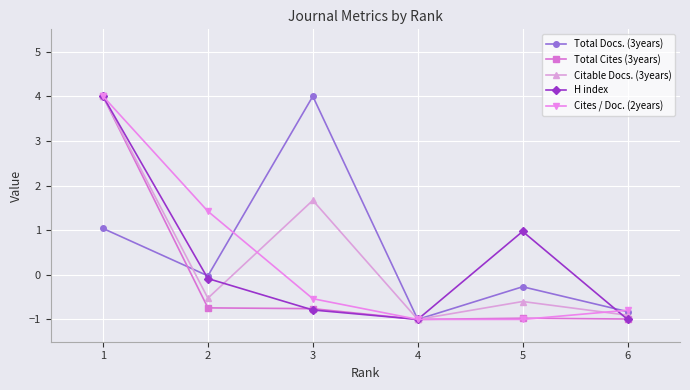

What is the spread (max minus min) of values at 5?

2.0